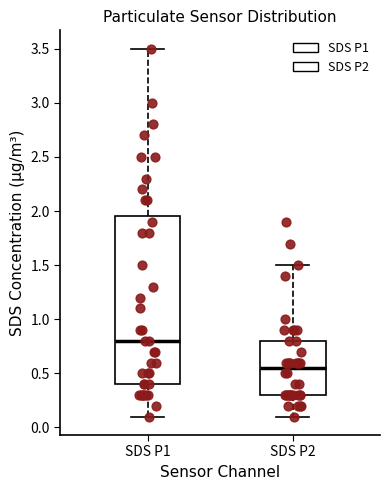

Reading left to right, read every box against the y-axis: the position of its median line, the range the box covers, and the ends of its whiskers. The values are not printed on the chart, so give them approximately, as read against the axis.

SDS P1: median 0.80, box 0.40 to 1.95, whiskers 0.10 to 3.50
SDS P2: median 0.55, box 0.30 to 0.80, whiskers 0.10 to 1.50